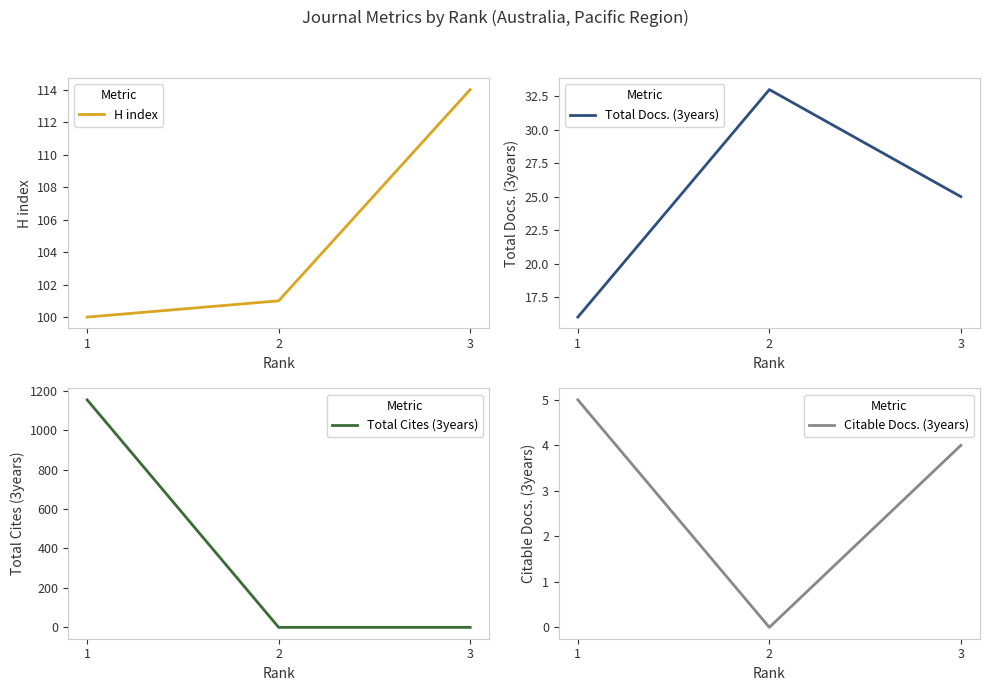

Reading left to right, list all the values displayed in this chart.

H index: 1=100	2=101	3=114
Total Docs. (3years): 1=16	2=33	3=25
Total Cites (3years): 1=1154	2=0	3=0
Citable Docs. (3years): 1=5	2=0	3=4